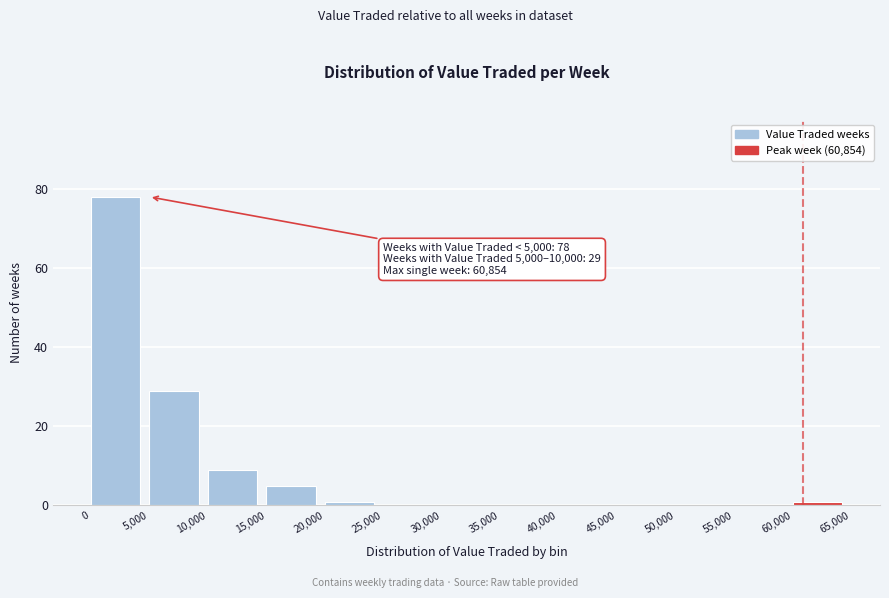

Over which range of the x-axis is the bar tallest?

0 to 5,000